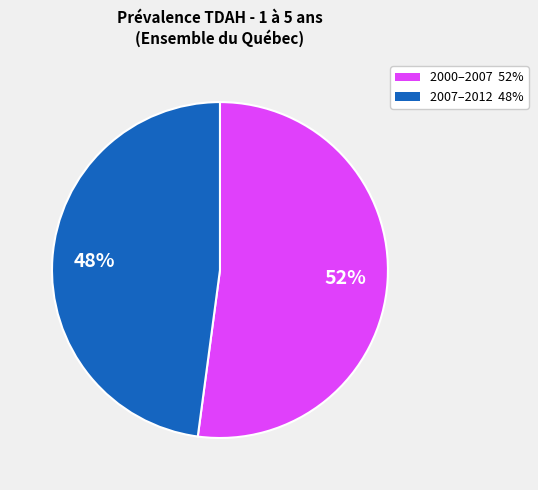

To the nearest percent, what is the average slice percentage?

50%